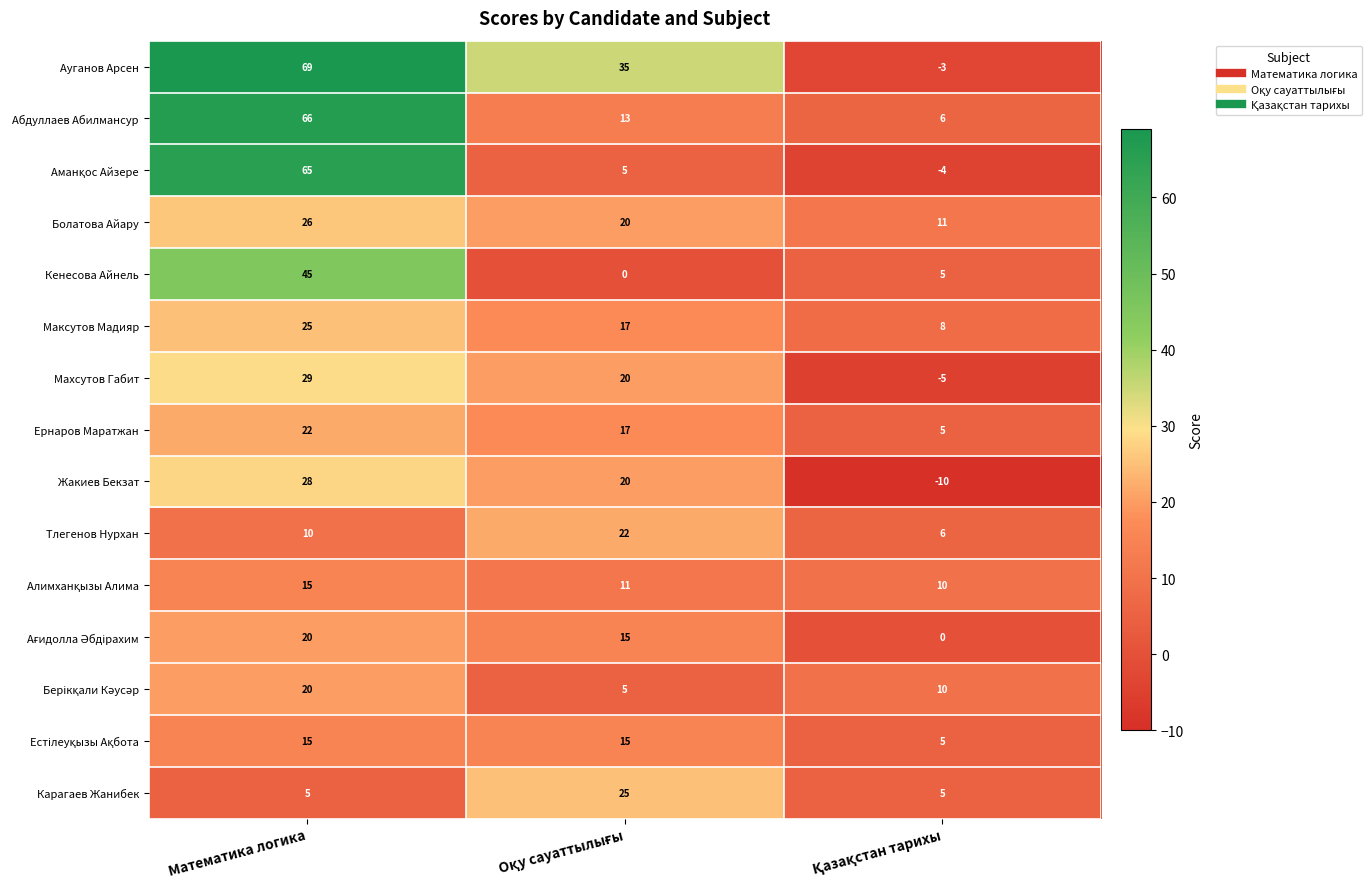

What is the difference between the maximum and minimum values in the Болатова Айару series?

15